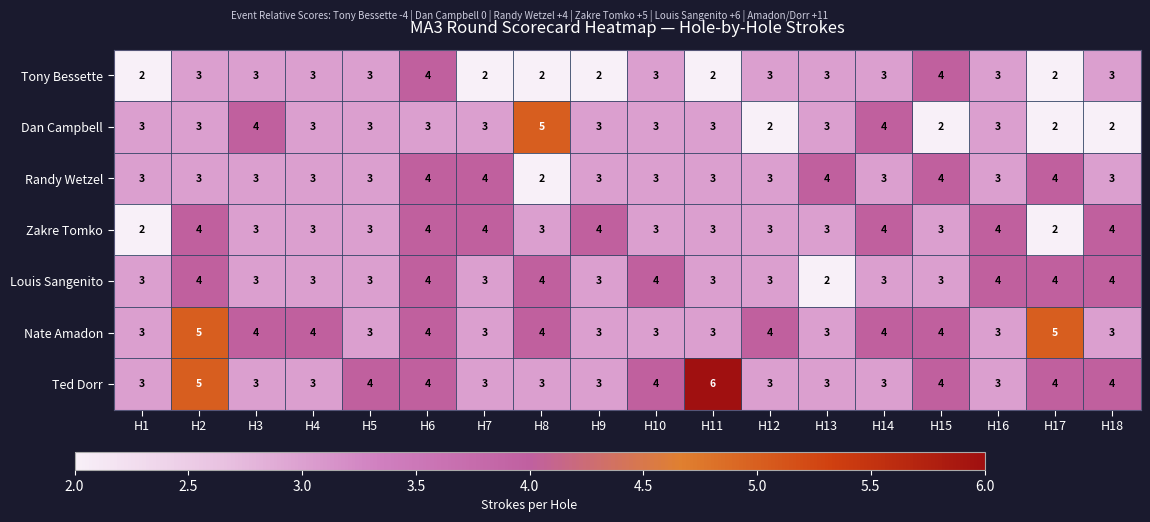

At how many categories does at least one series exceed 2?

18